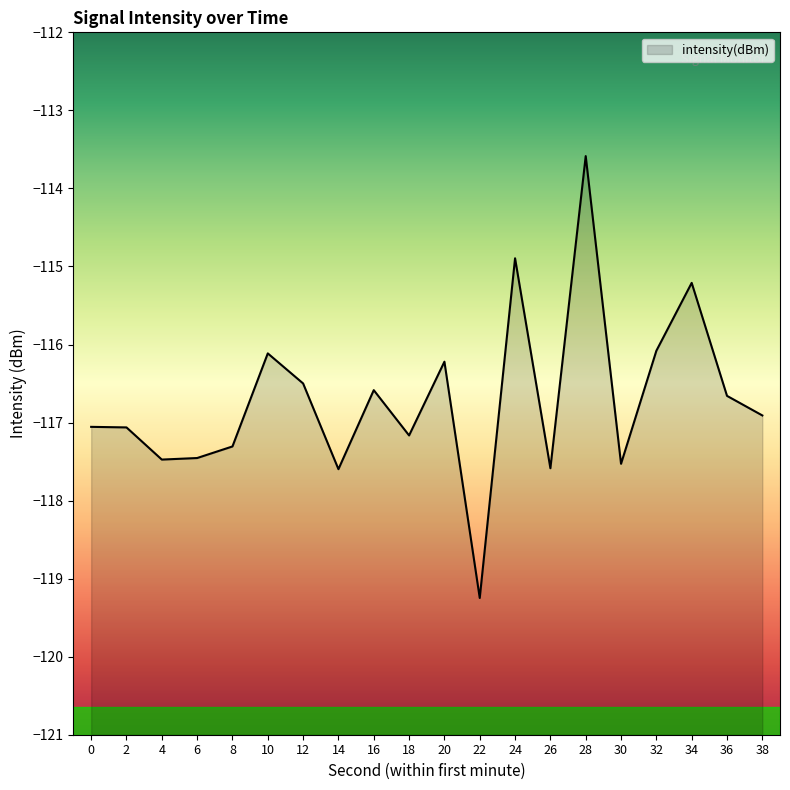

True or false: the data shows -171.5 at 28.

False